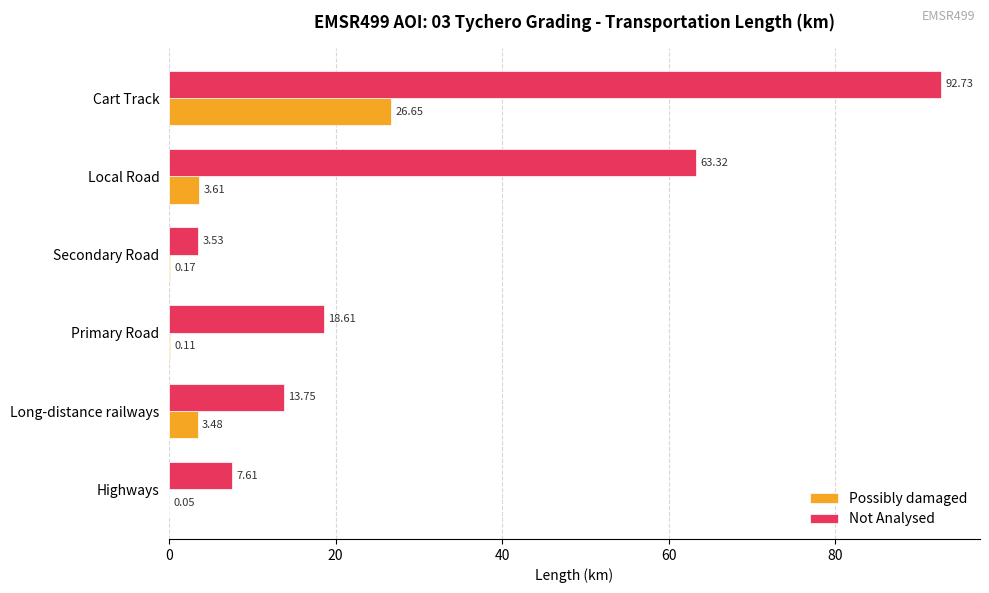

What is the total value across all series at Long-distance railways?

17.2